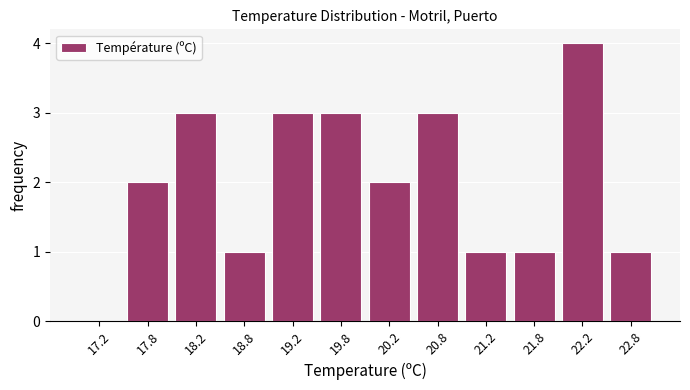

Reading left to right, transcribe this chart: for each bar, give the range it covers on the x-axis and its height. The values are not printed on the chart, so give them approximately, as read against the axis.

17.0 to 17.5: 0
17.5 to 18.0: 2
18.0 to 18.5: 3
18.5 to 19.0: 1
19.0 to 19.5: 3
19.5 to 20.0: 3
20.0 to 20.5: 2
20.5 to 21.0: 3
21.0 to 21.5: 1
21.5 to 22.0: 1
22.0 to 22.5: 4
22.5 to 23.0: 1